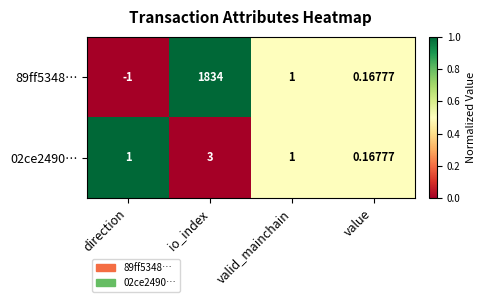

At which label is 89ff5348… closest to 916?

valid_mainchain